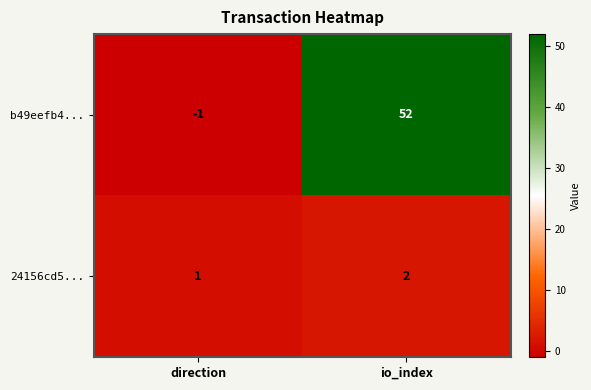

At which label is 24156cd5... closest to 1?

direction